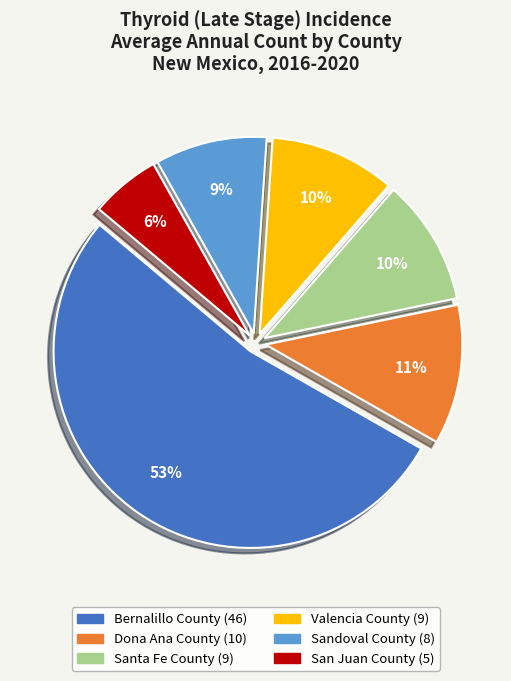

Count the number of slices in the pie.

6